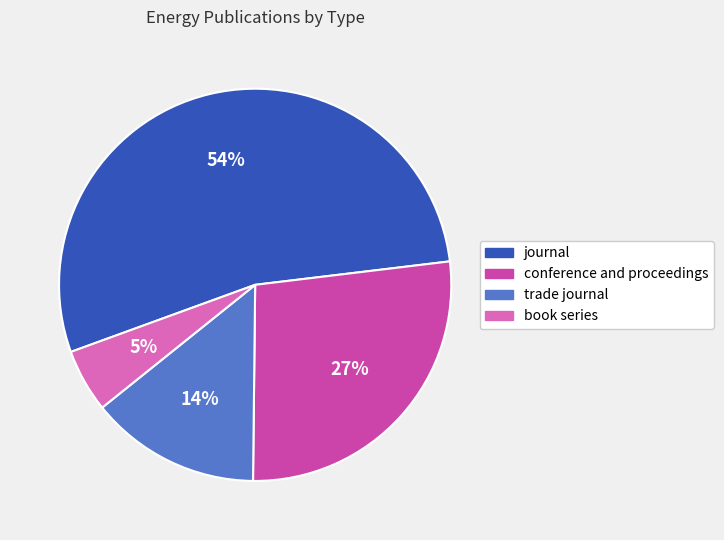

Which category has the biggest portion of the pie?

journal